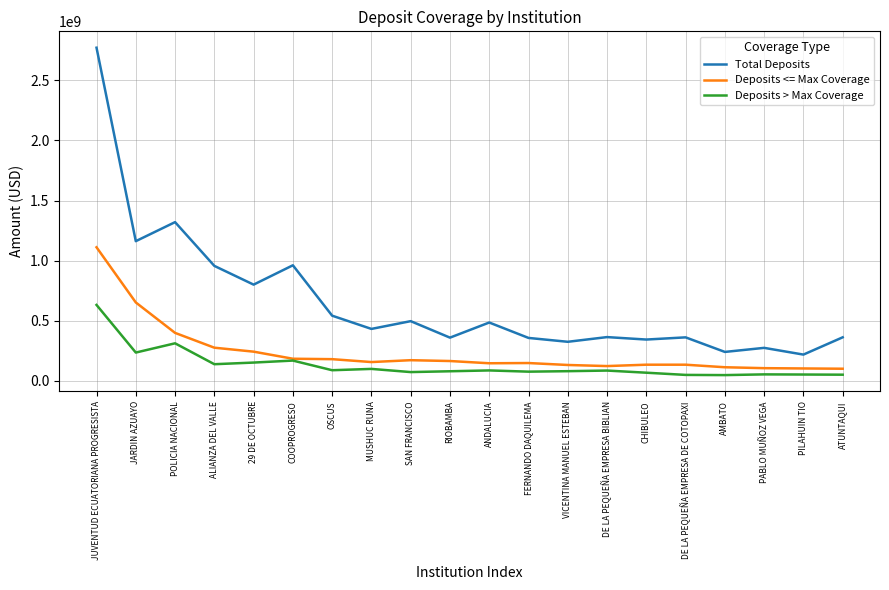

Rank the series by their maximum value, from highest to lowest.

Total Deposits, Deposits <= Max Coverage, Deposits > Max Coverage